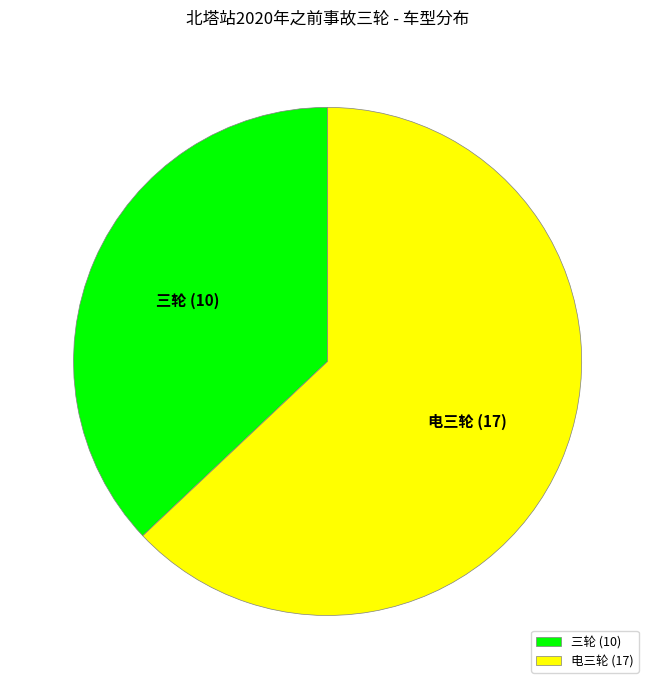

Which category has the smallest portion of the pie?

三轮